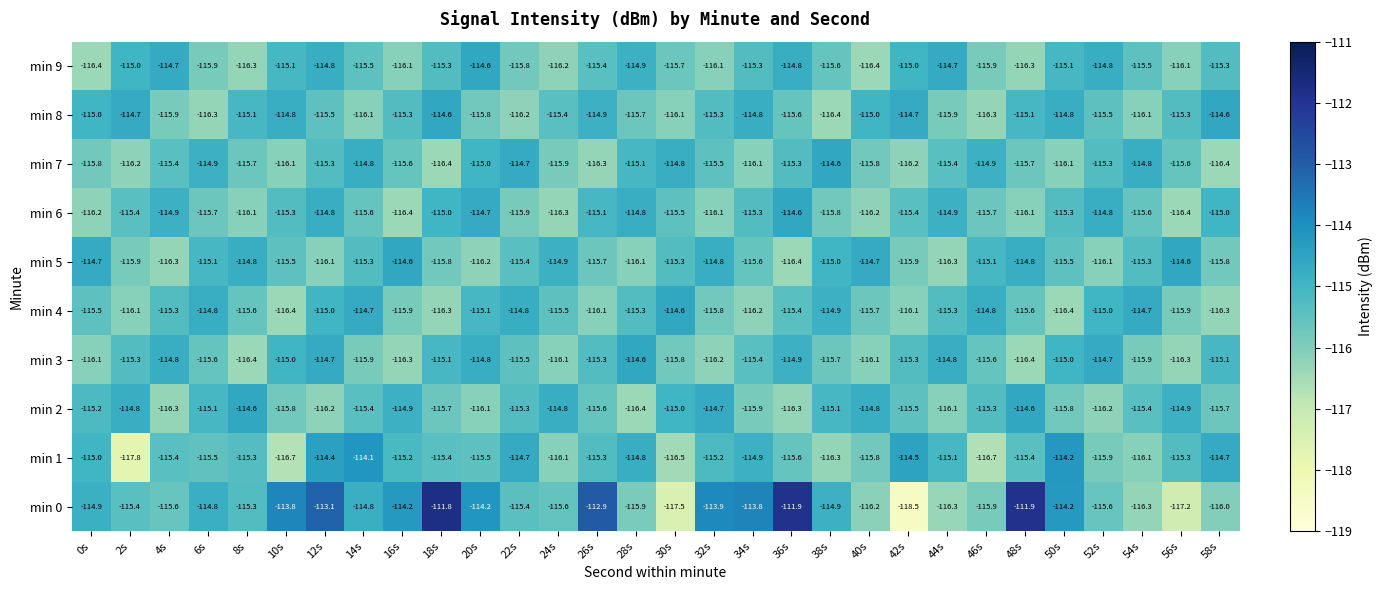

Where is min 7 nearest to the value -115?

20s